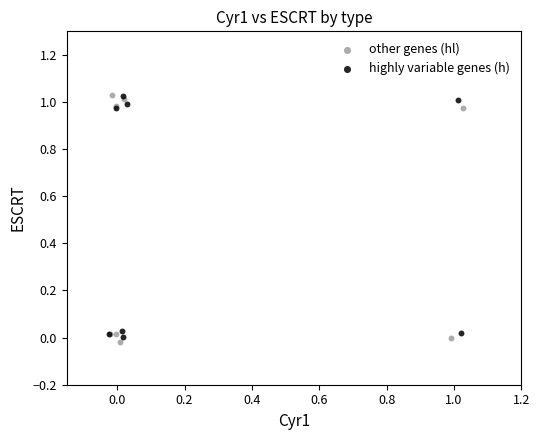

Which series contains the lowest Y value?

other genes (hl)